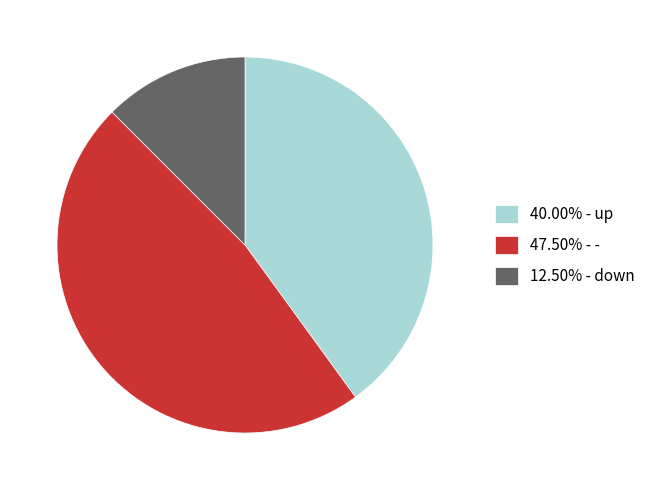

What is the ratio of the value at 40.00% - up to the value at 12.50% - down?

3.2